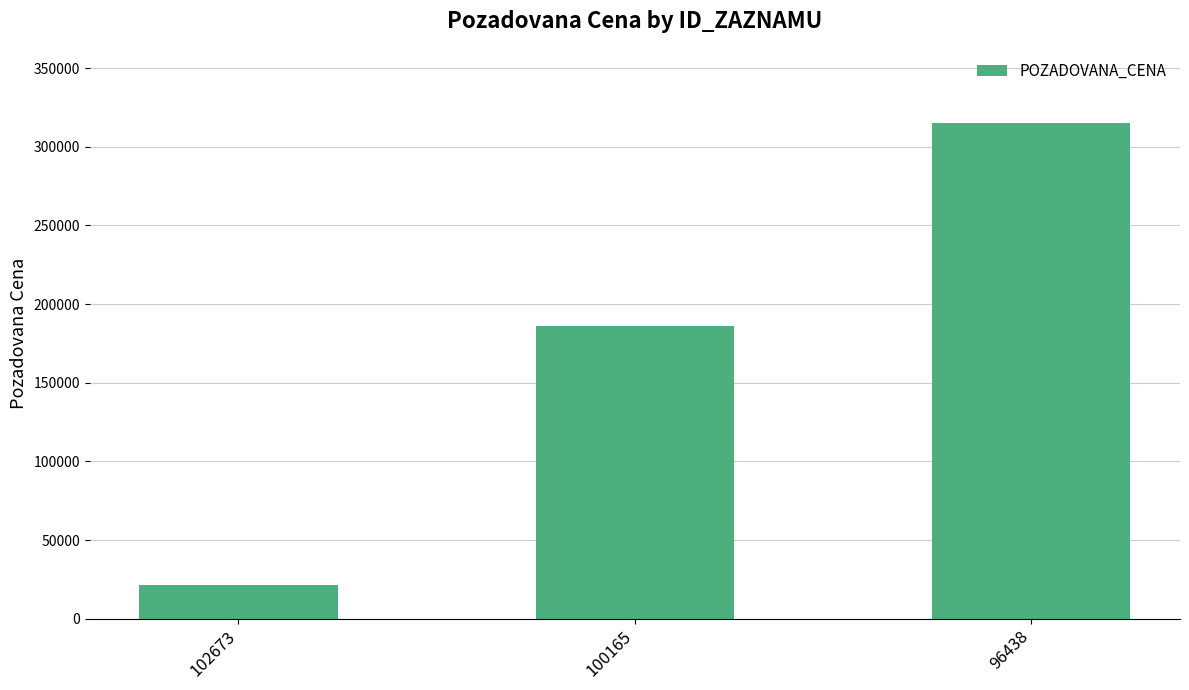

How many values are below 186000?

1